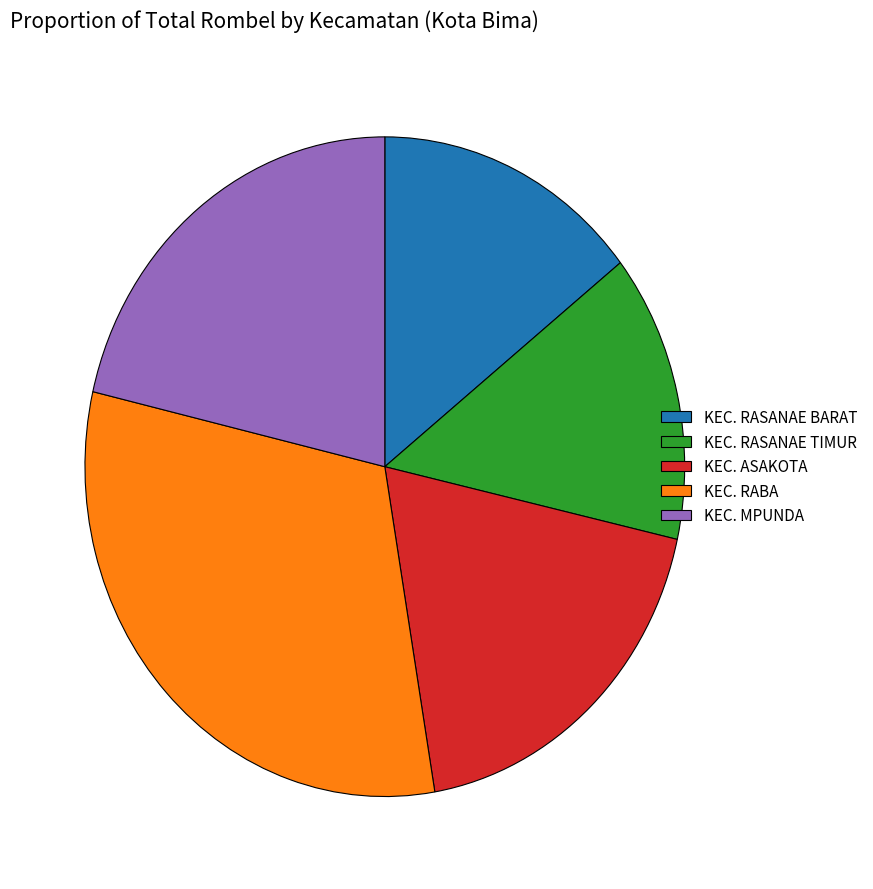

Is it true that KEC. ASAKOTA is 19% of the pie?

True